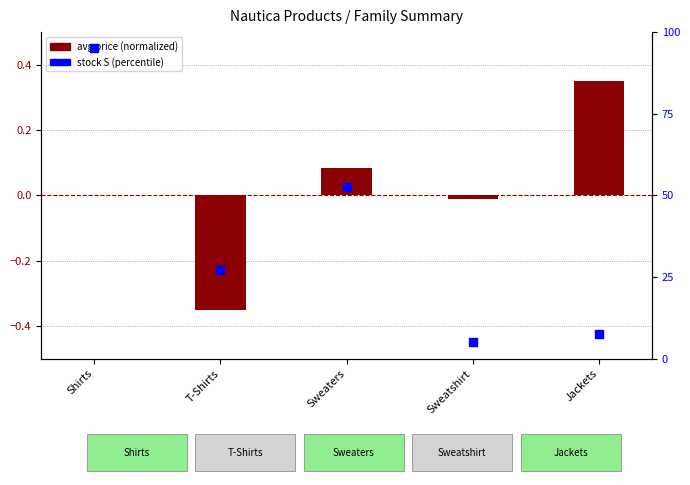

Which series reaches the minimum Y coordinate?

avg price (normalized)